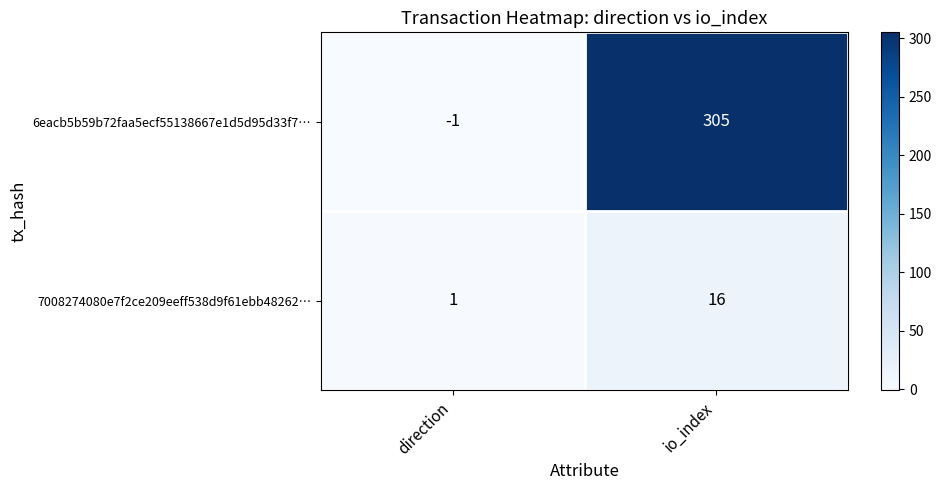

Read the 6eacb5b59b72faa5ecf55138667e1d5d95d33f7… value at io_index, to the nearest 5.

305